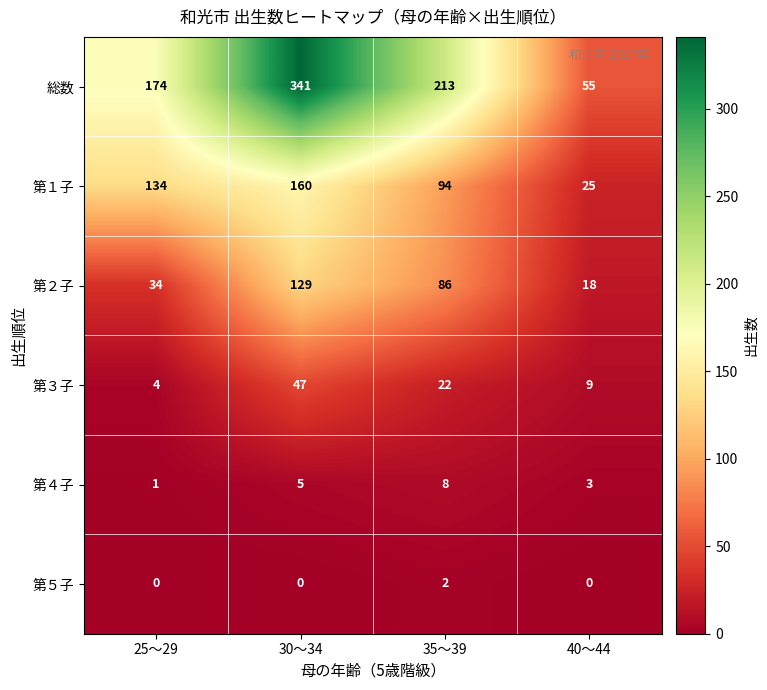

What is the maximum value shown in the chart?

341